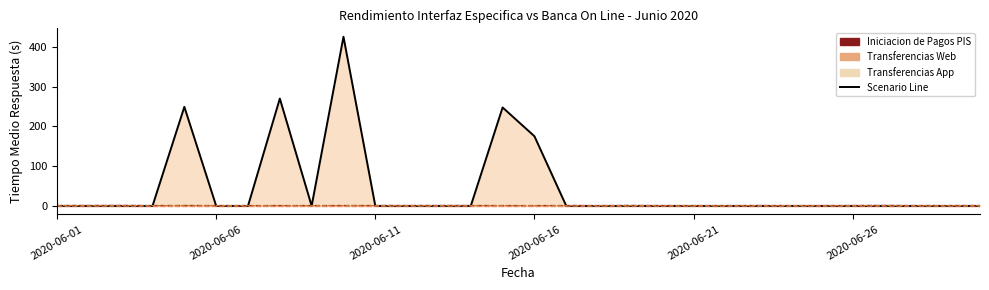

What is the average value of the Transferencias Web series?

0.8